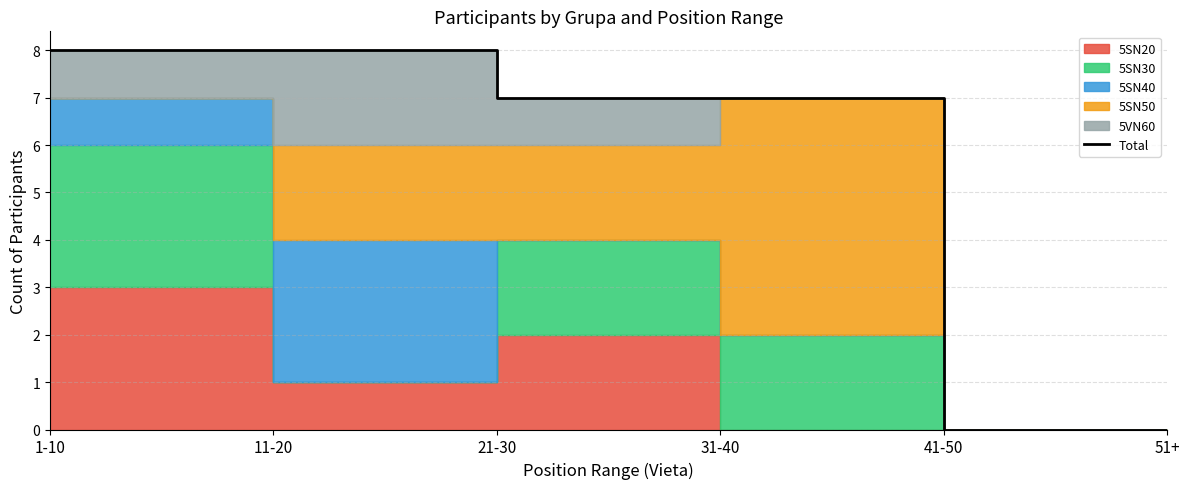

How many values are between 0 and 8?

6